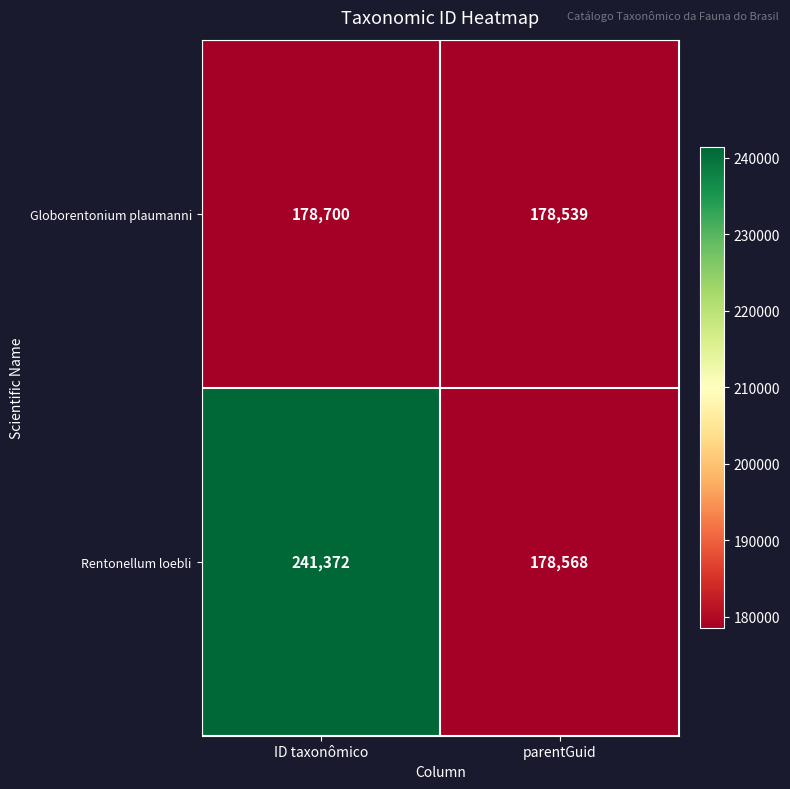

What is the total value across all series at parentGuid?

357107